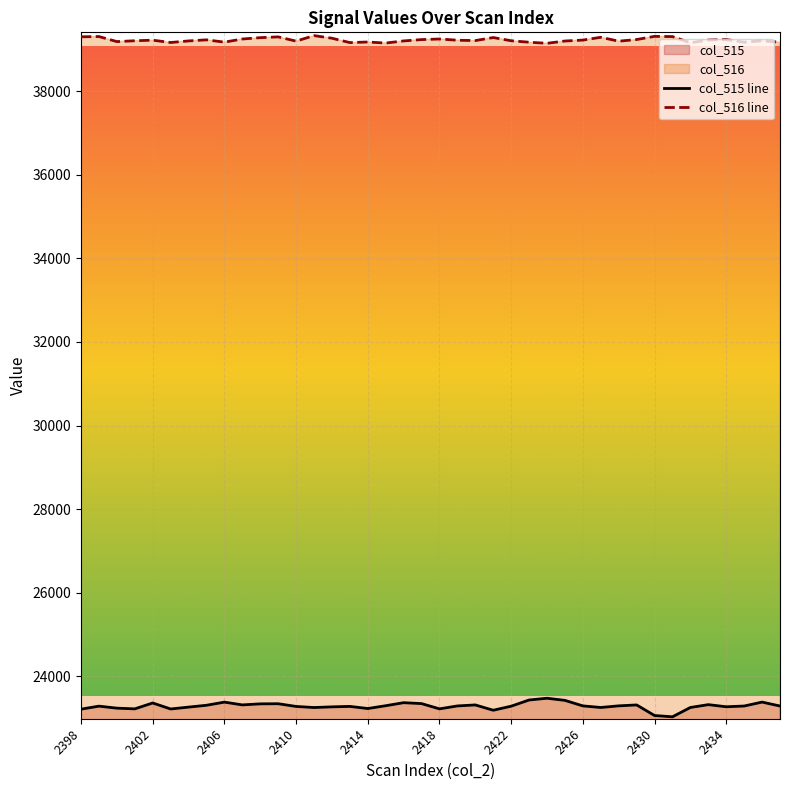

What is the value of the col_515 line point at the 18th from the left?

23294